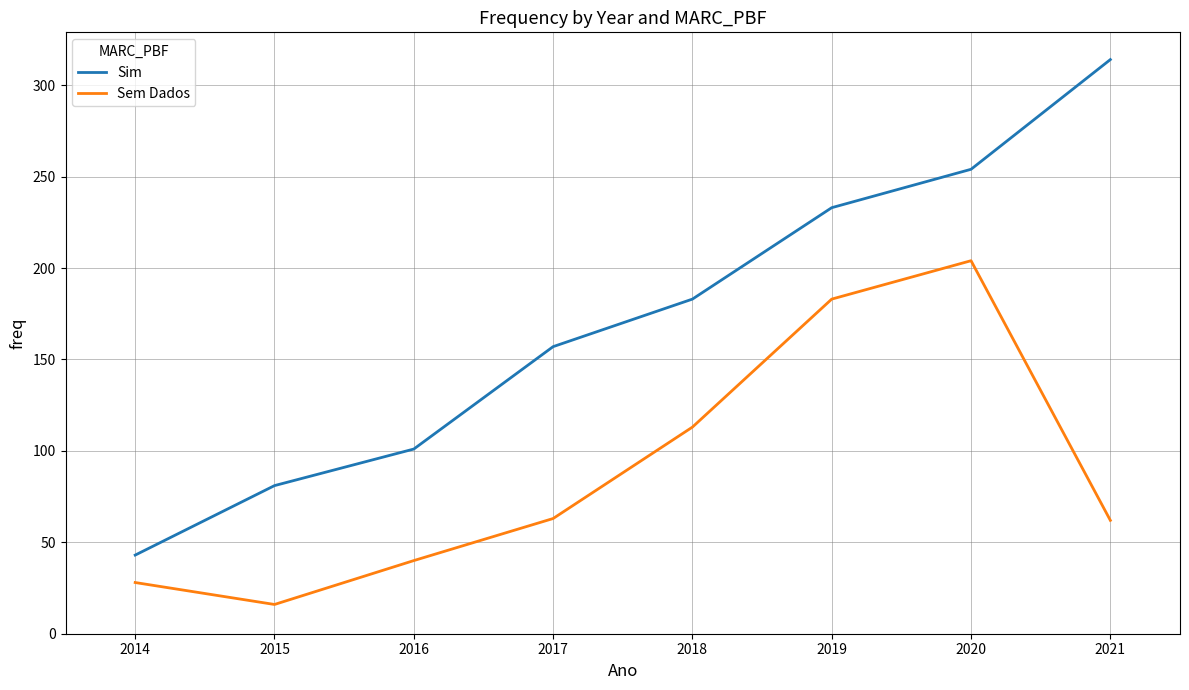

True or false: Sem Dados has more than 0 interior local peaks.

True